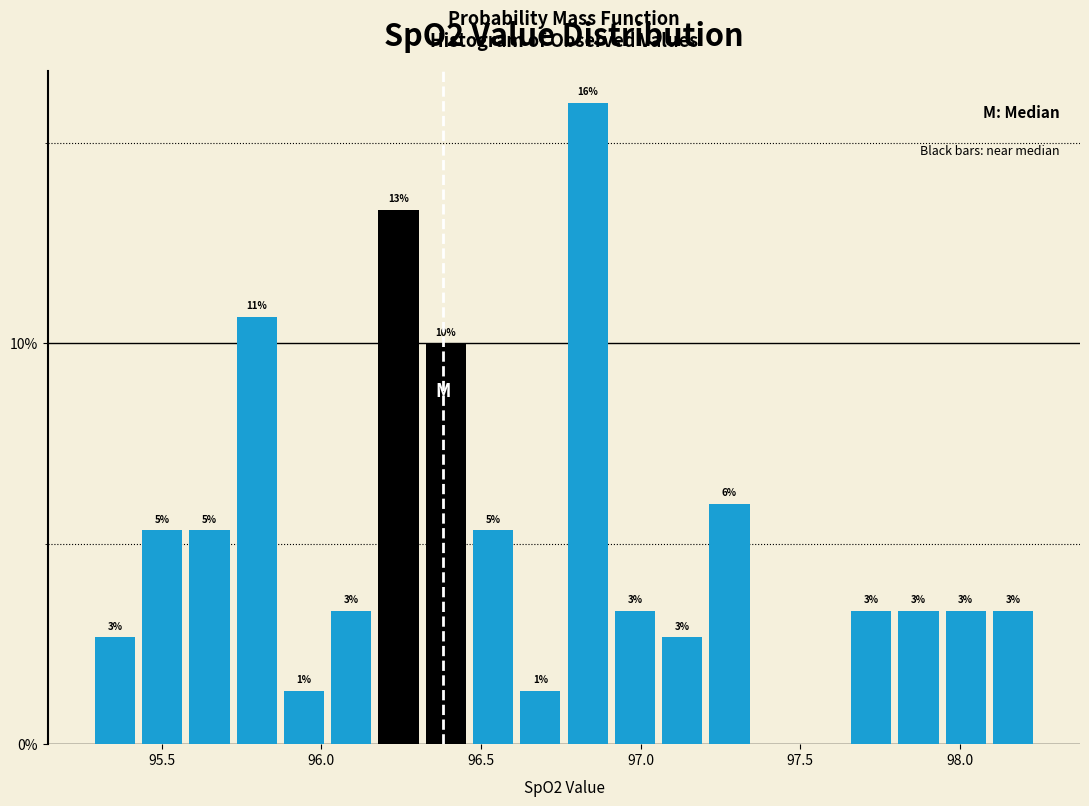

Read against the x-axis, roughly where is the centre of the tallest bar?

96.85